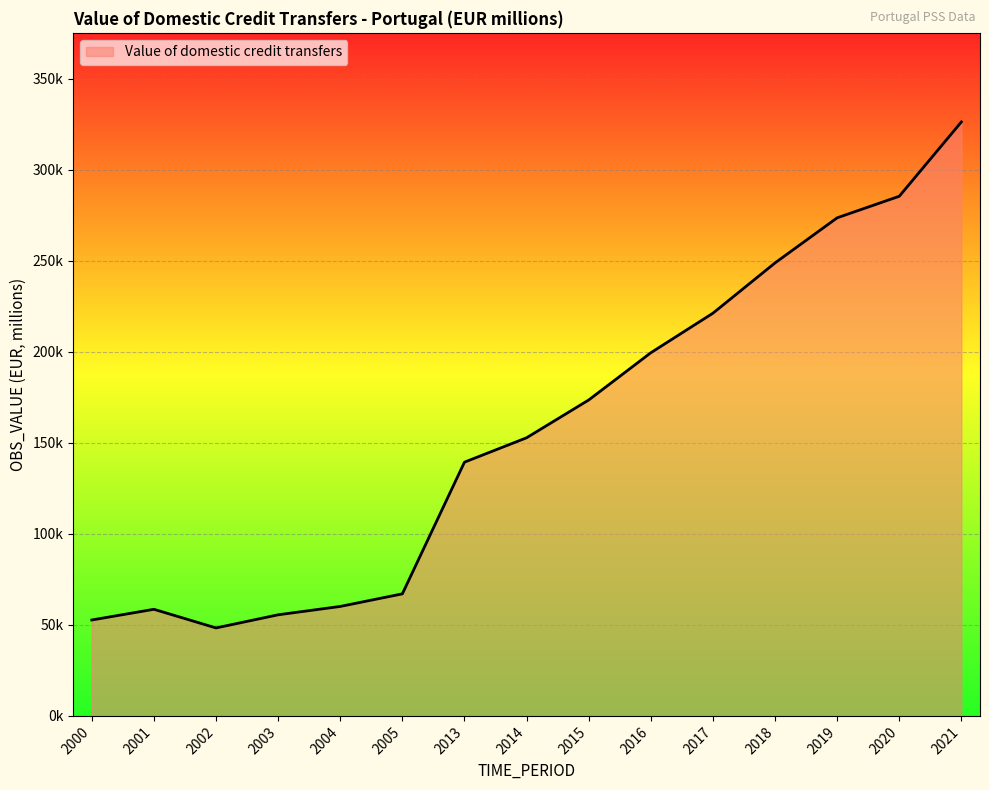

What is the maximum value shown in the chart?

326372.8